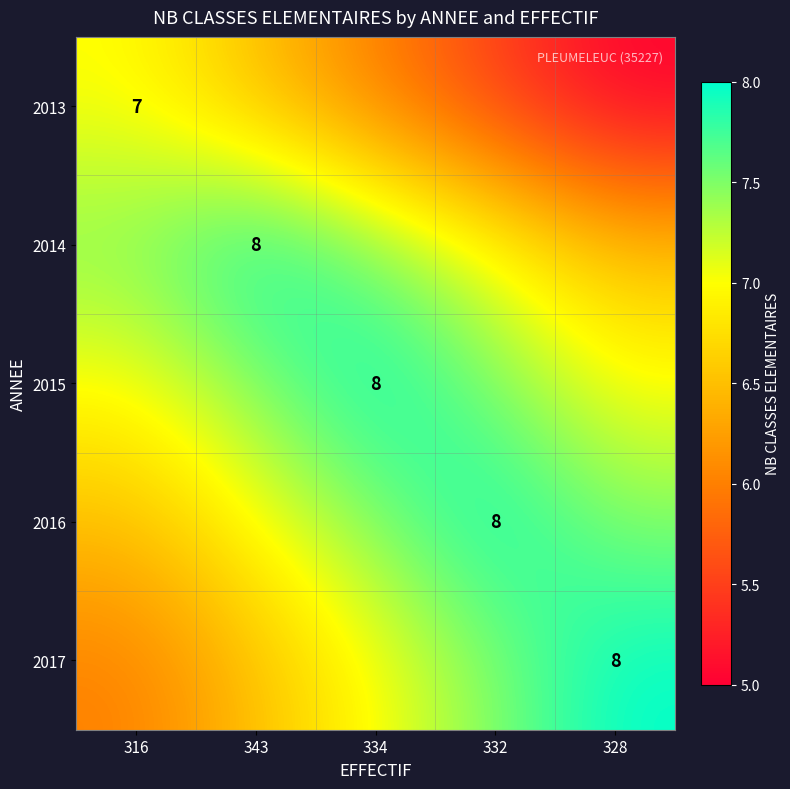

True or false: 2015 has a value of 12.9 at 334.

False